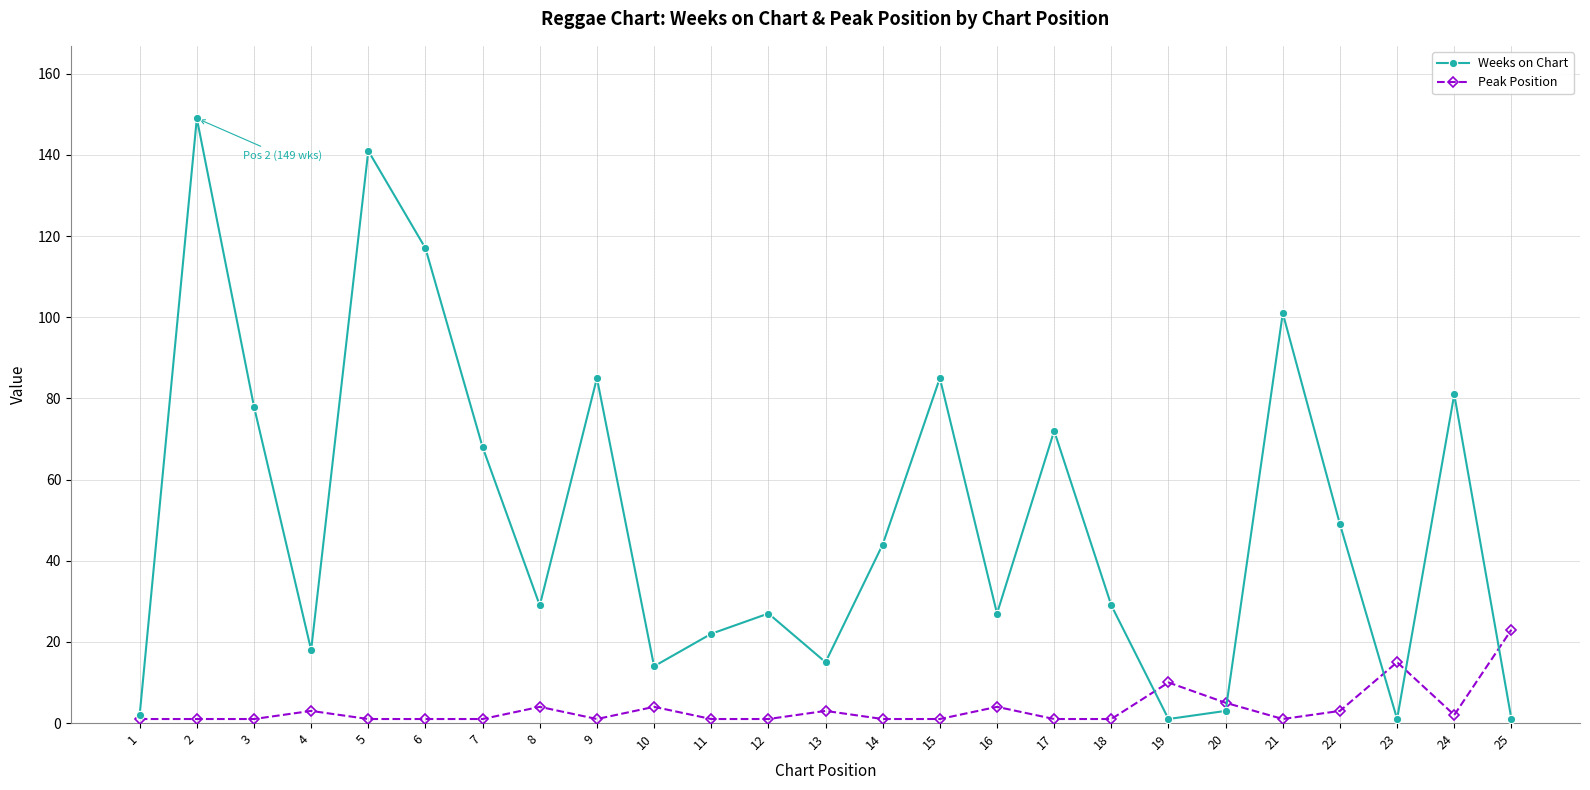

Which series ends up on top after the final intersection of Peak Position and Weeks on Chart?

Peak Position